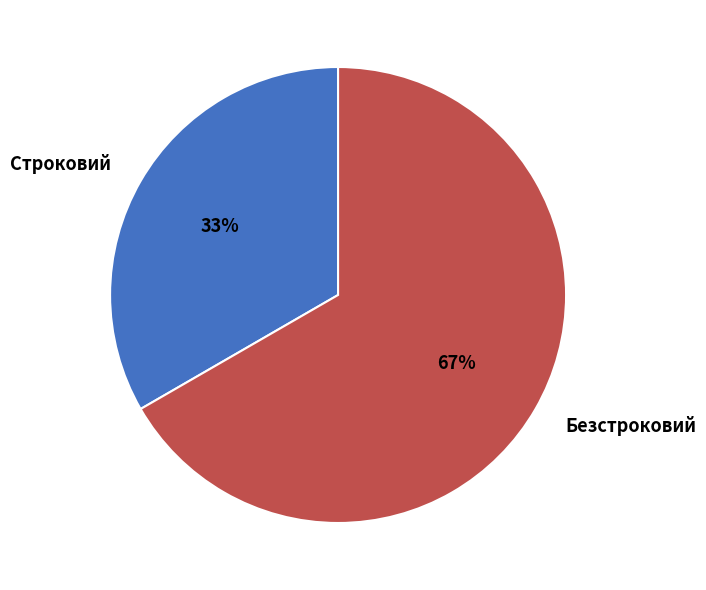

Which category has the smallest portion of the pie?

Строковий